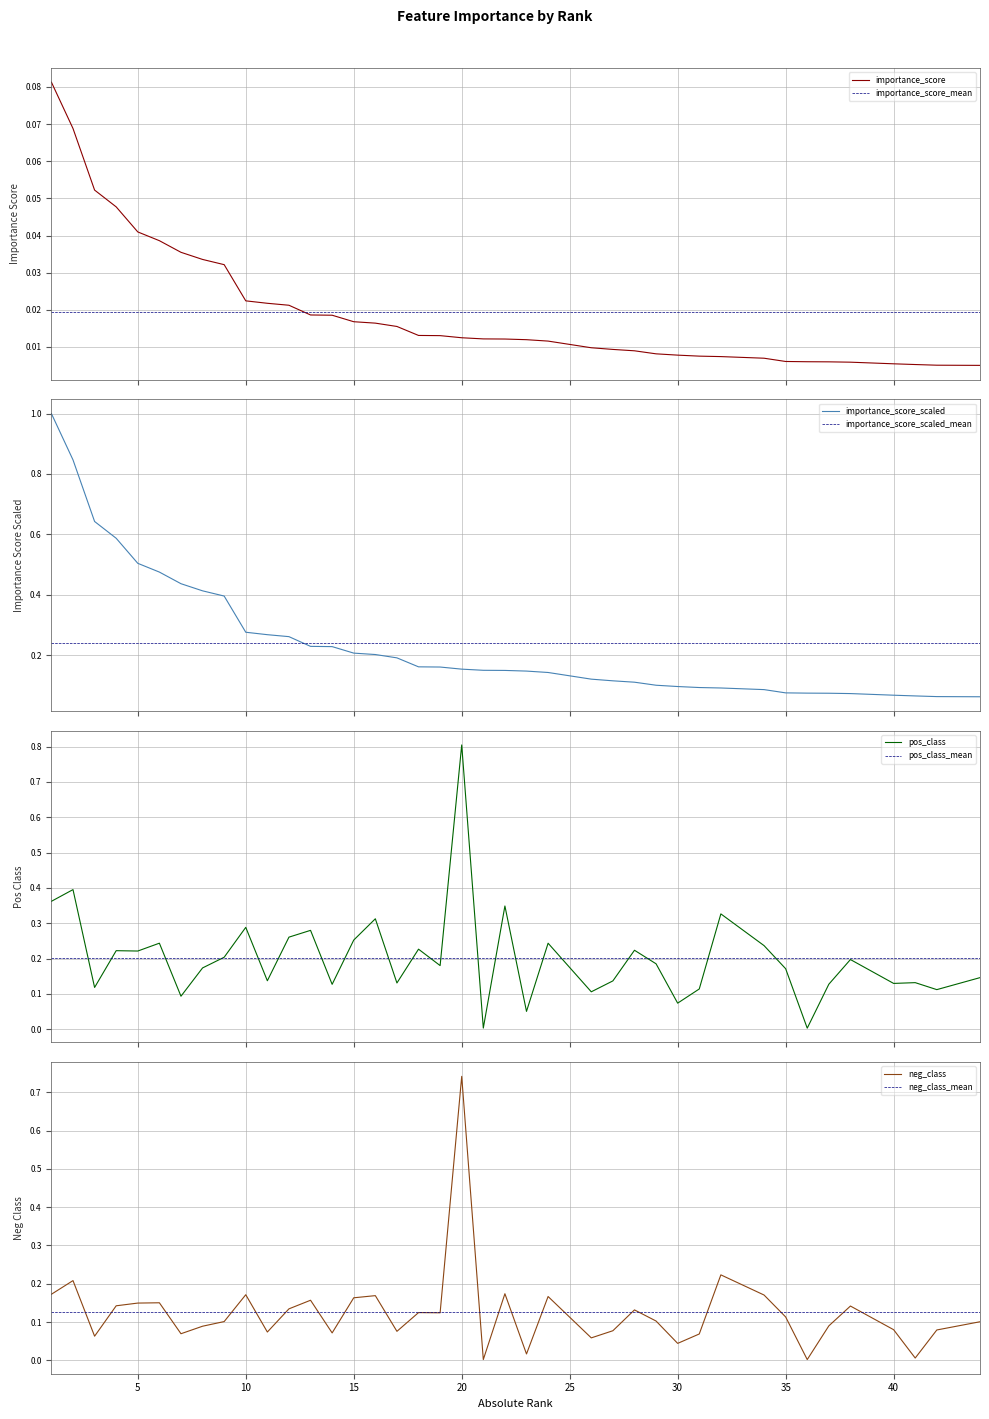

The importance_score_scaled series shows 0.0 at 32. True or false?

False